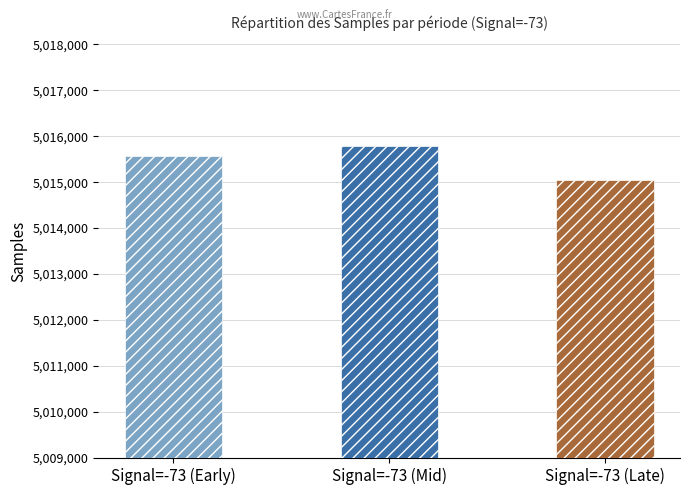

Reading left to right, list all the values displayed in this chart.

Signal=-73 (Early)=5015559	Signal=-73 (Mid)=5015782	Signal=-73 (Late)=5015050